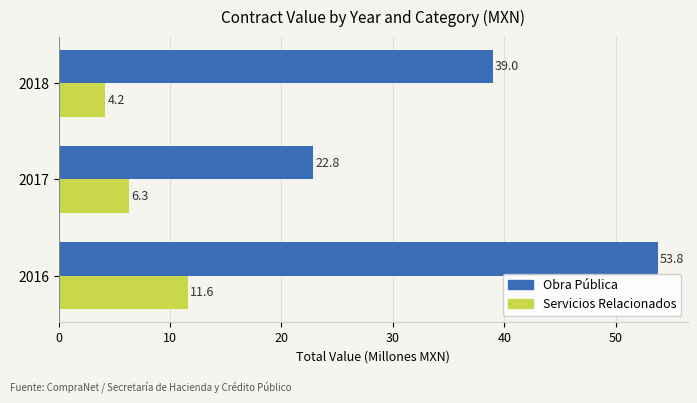

Which category has the lowest value in the Obra Pública series?

2017